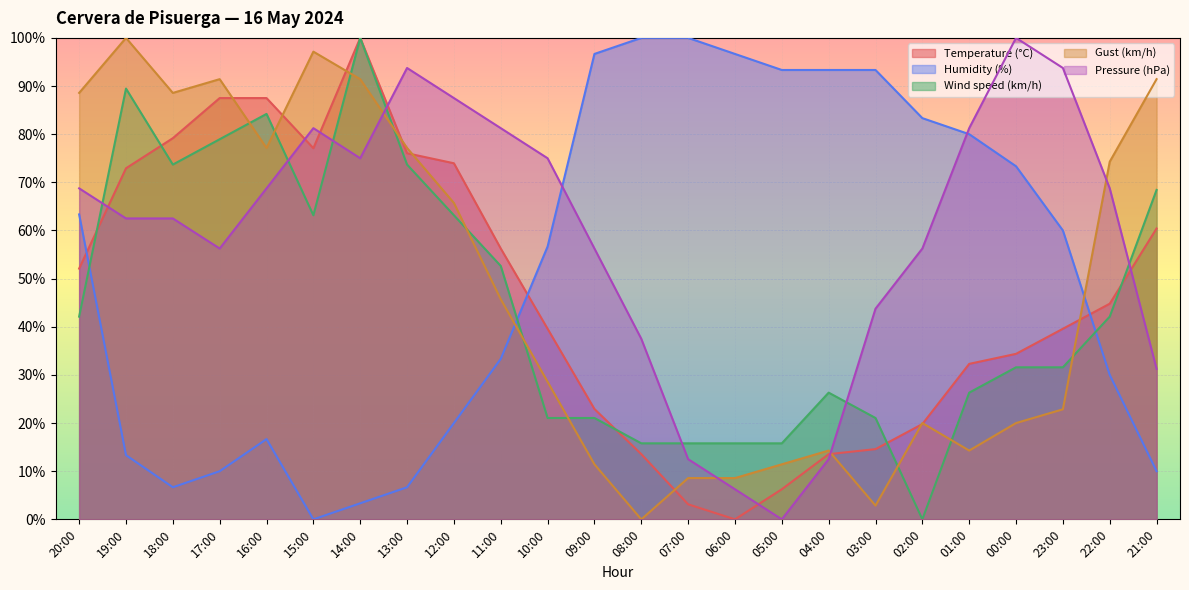

What is the difference between the maximum and minimum values in the Wind speed (km/h) series?

100.0